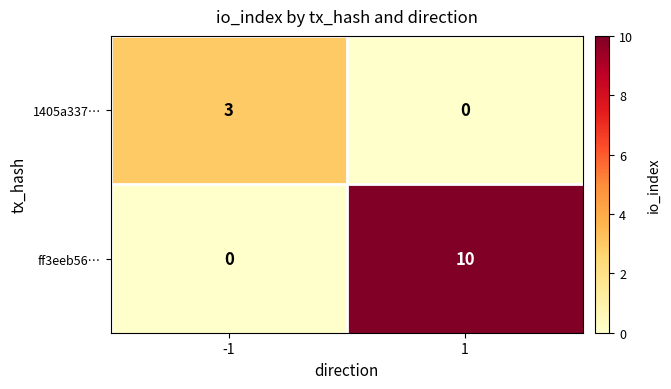

Reading left to right, list all the values displayed in this chart.

1405a337…: 3	0
ff3eeb56…: 0	10